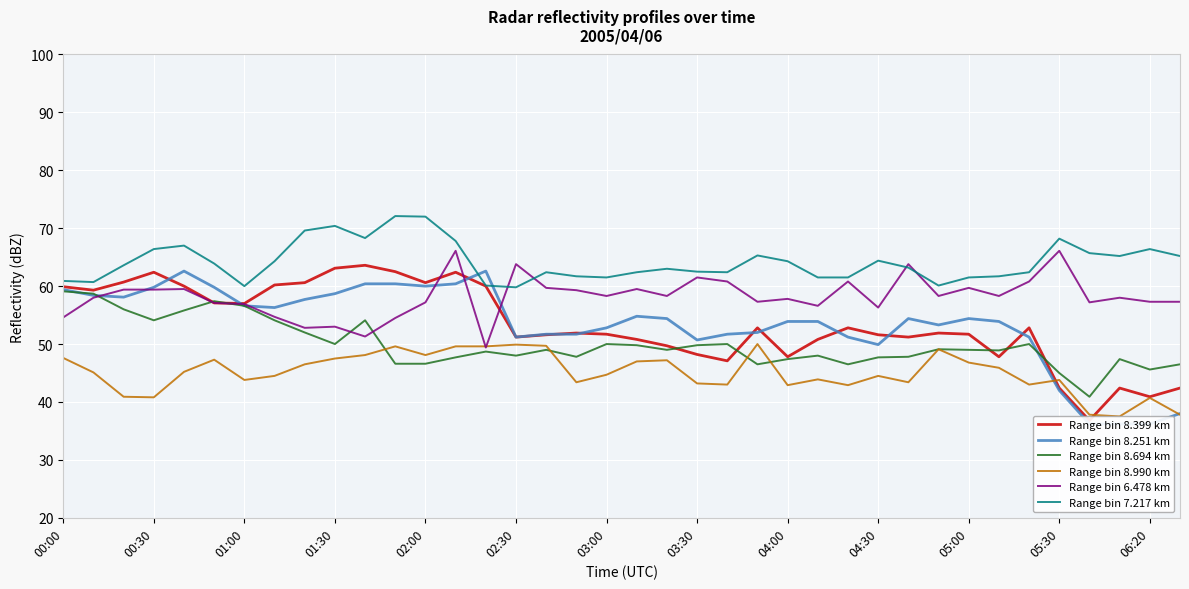

How many data points in Range bin 8.694 km are less than 49?

18